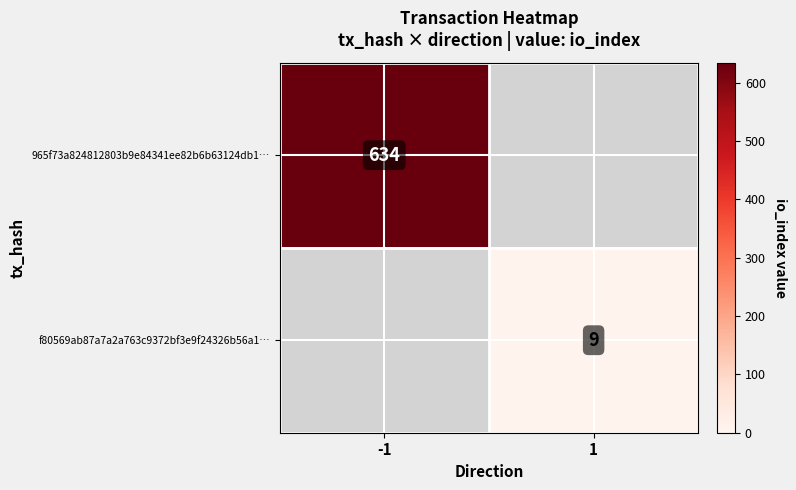

The value of f80569ab87a7a2a763c9372bf3e9f24326b56a1… at 1 is 9. True or false?

True